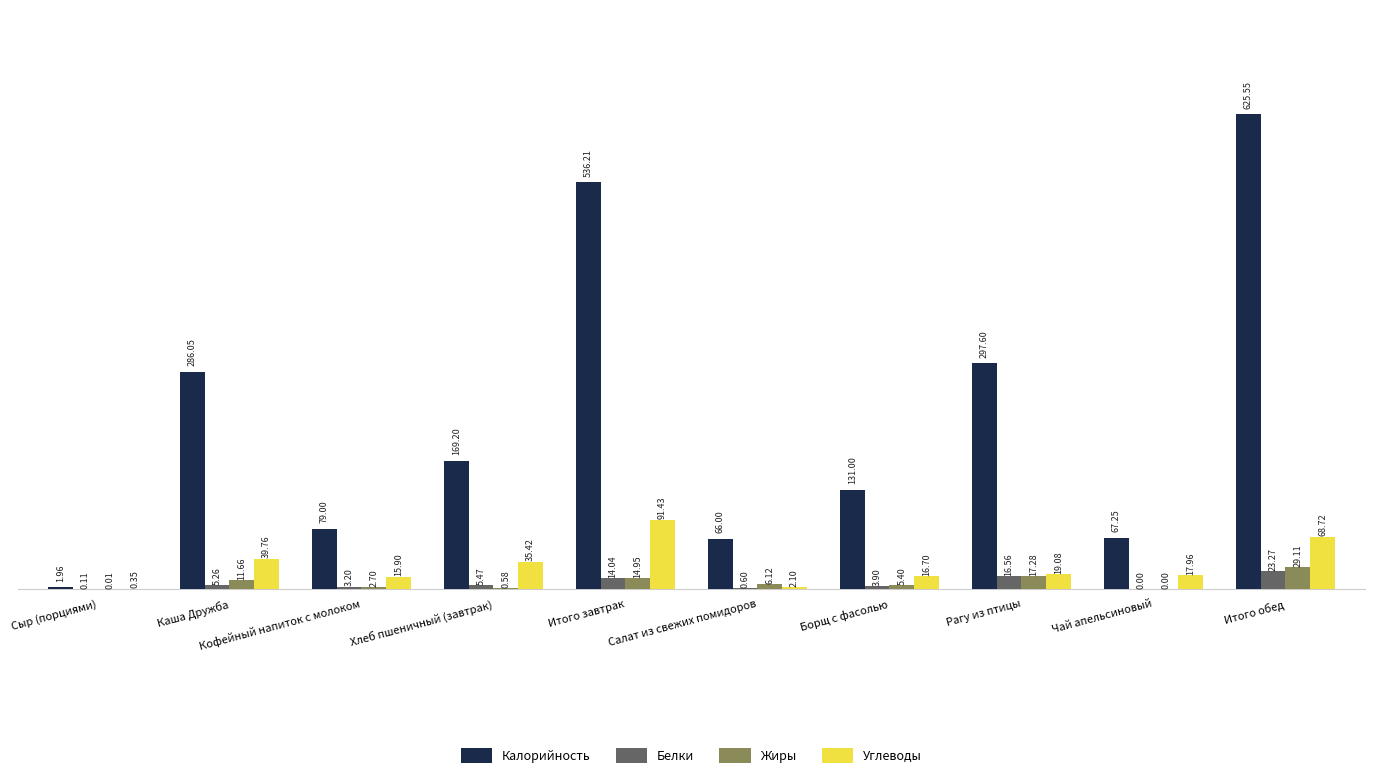

What is the sum of all Белки values?

72.4